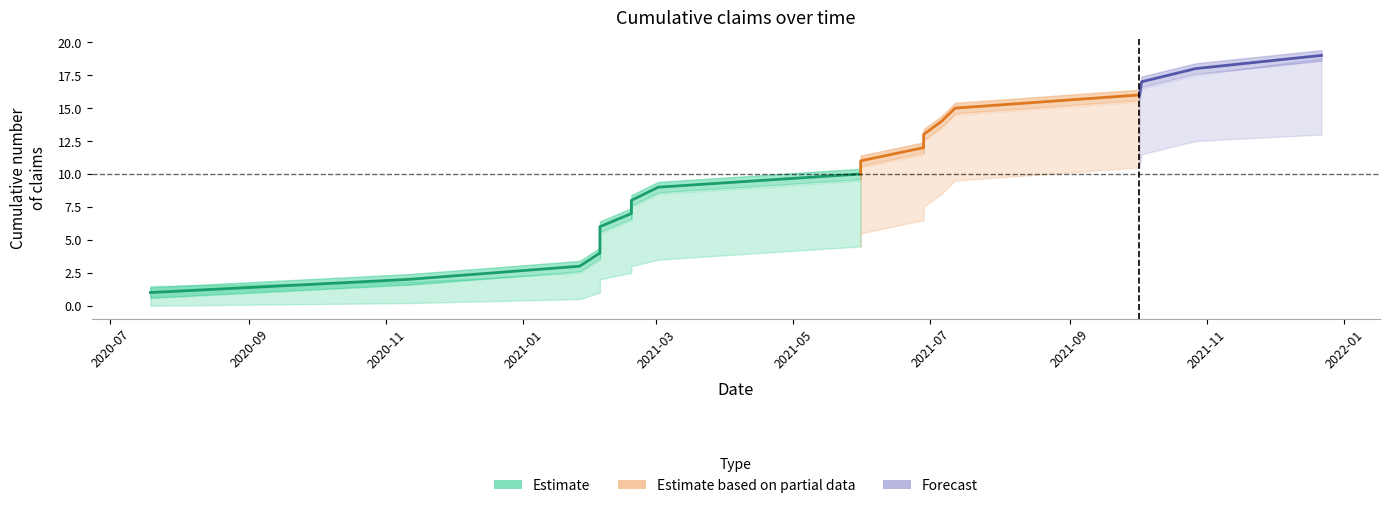

Rank the categories by upper_band value from highest to lowest.

18, 17, 16, 15, 14, 13, 12, 11, 10, 9, 8, 7, 6, 5, 4, 3, 2, 1, 0